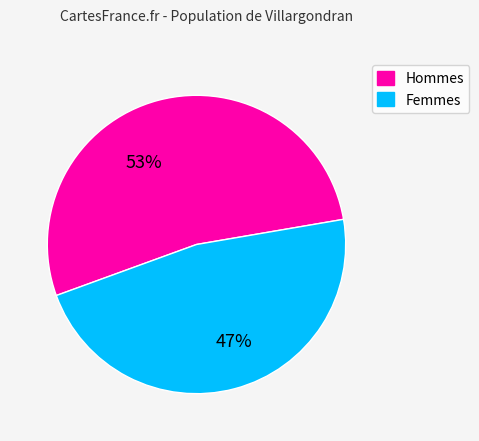

What is the largest slice in the pie chart?

Hommes